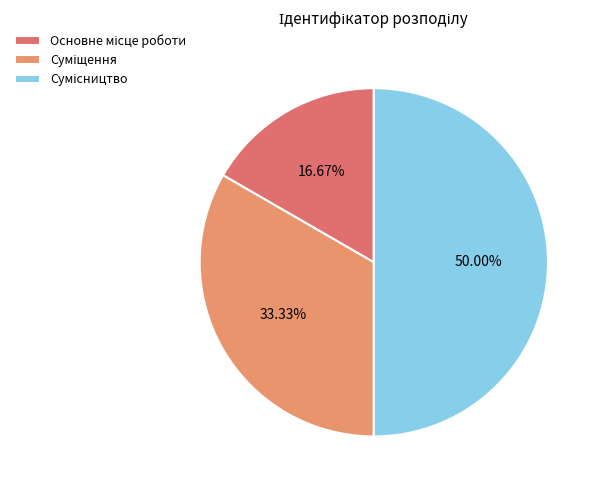

How many segments does this pie chart have?

3